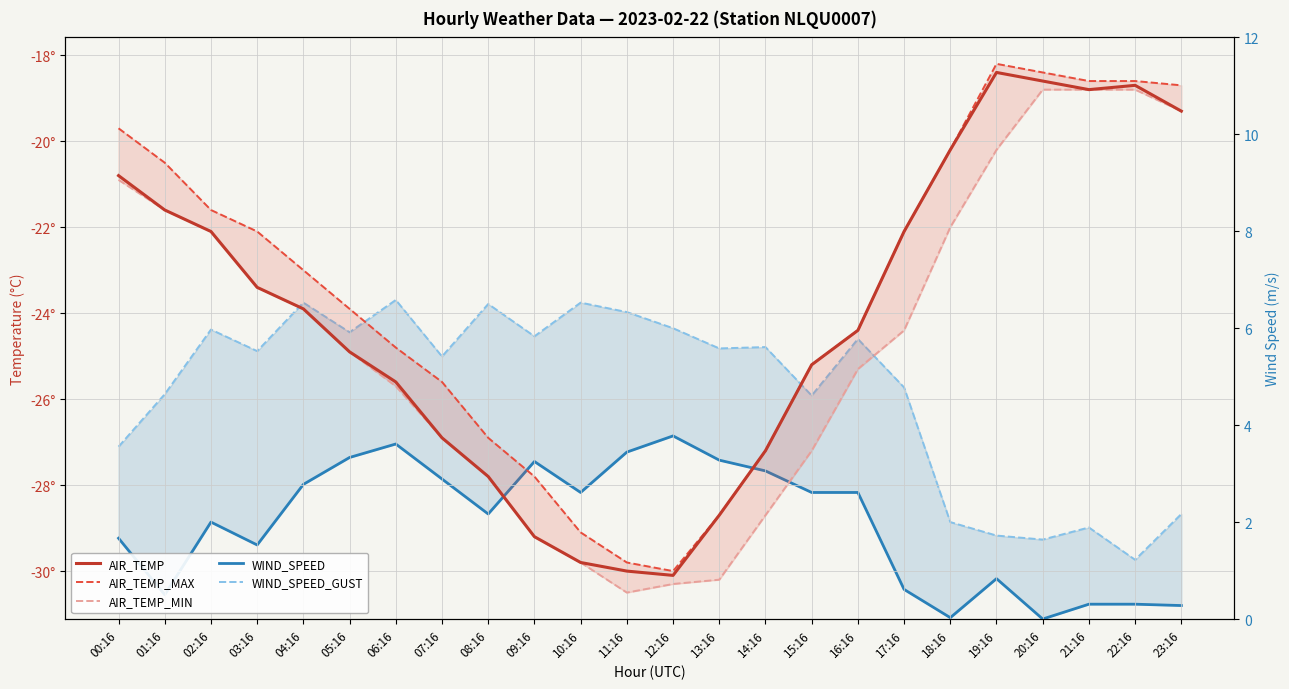

At how many categories does at least one series exceed -26?

24